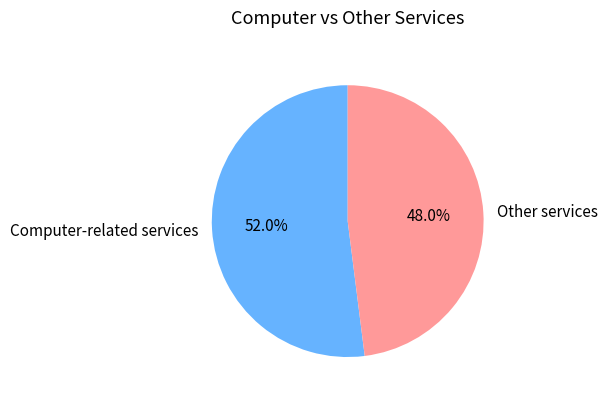

What portion of the pie excludes Computer-related services?

48.0%